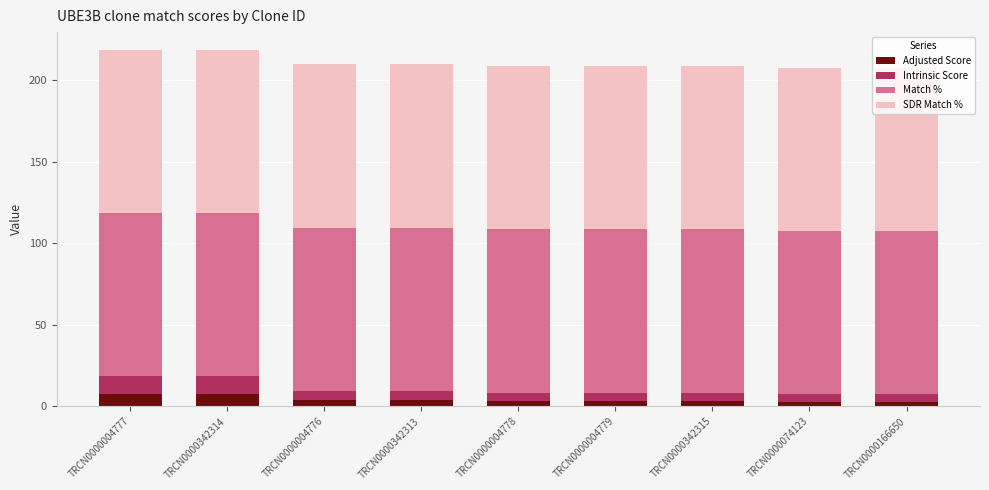

What is the average value of the Adjusted Score series?

4.3